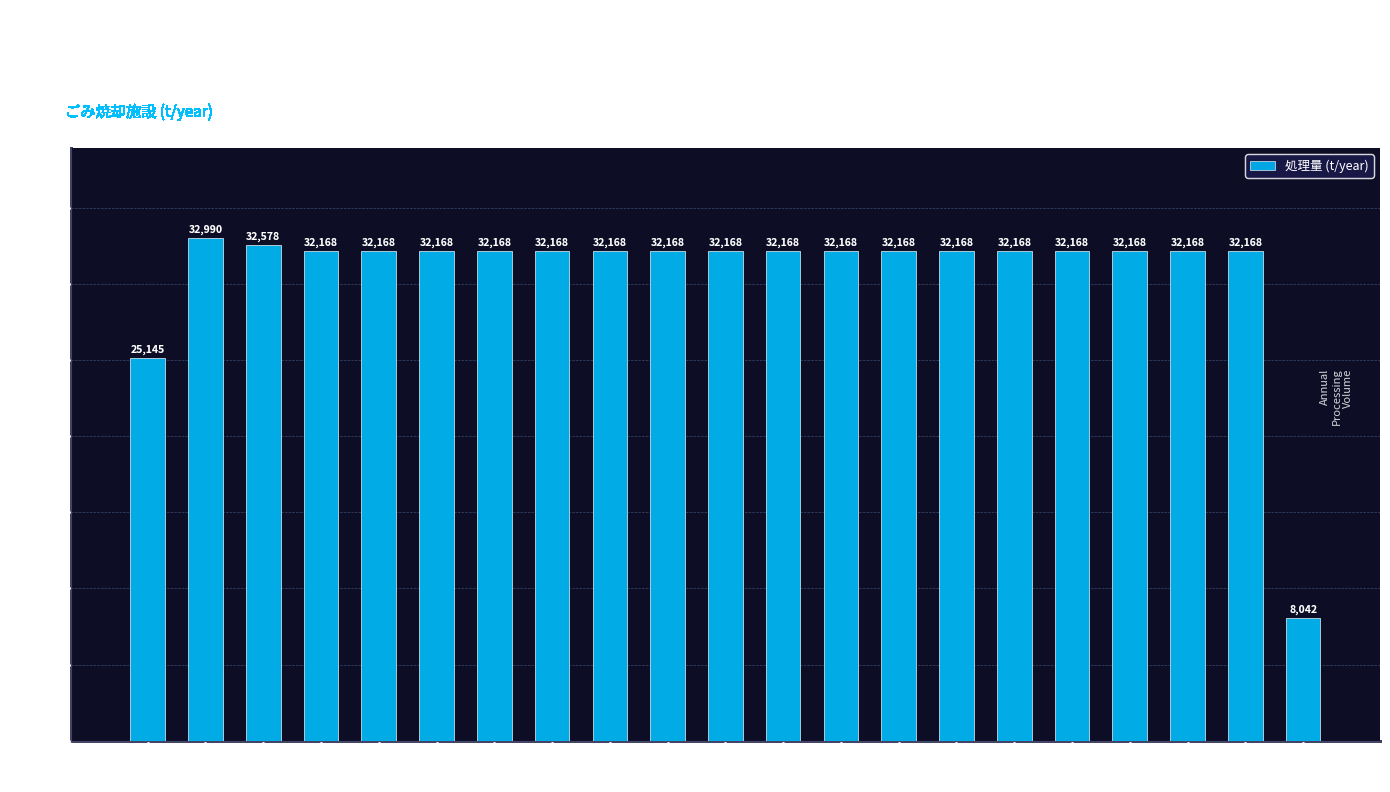

What is the ratio of the value at 令和19 to the value at 令和21?

1.0